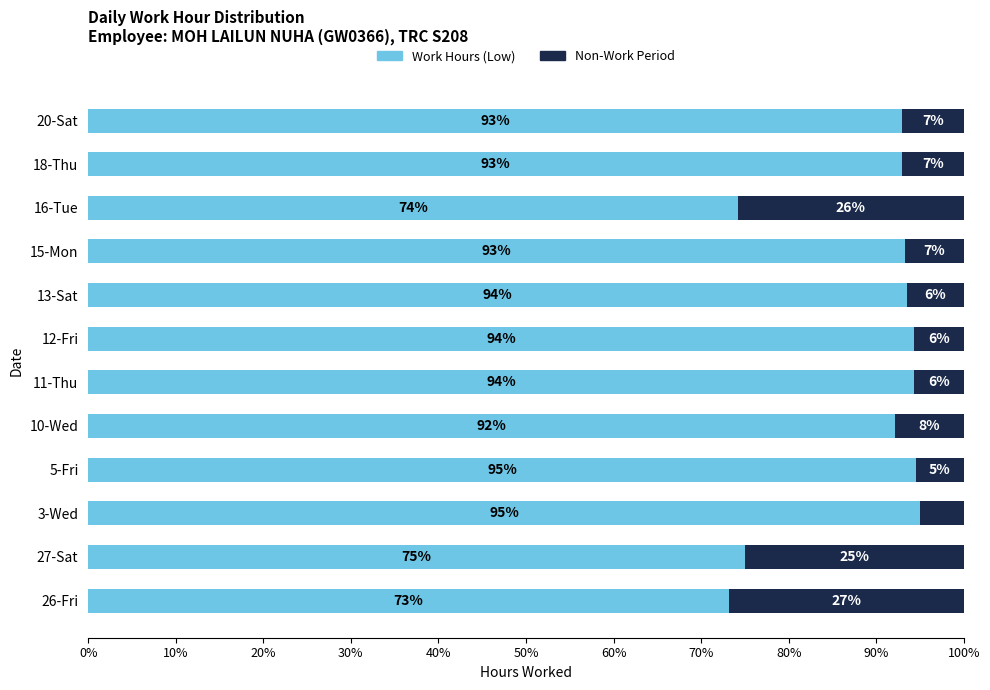

What is the total value across all series at 18-Thu?

100.0